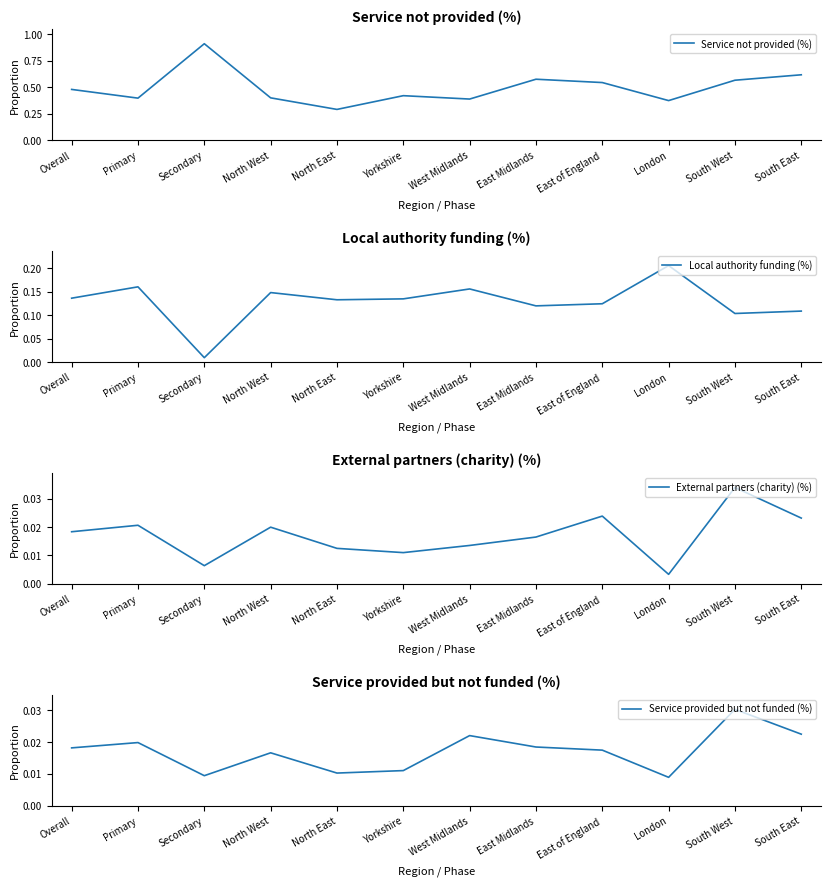

What is the total value across all series at Primary?

0.6